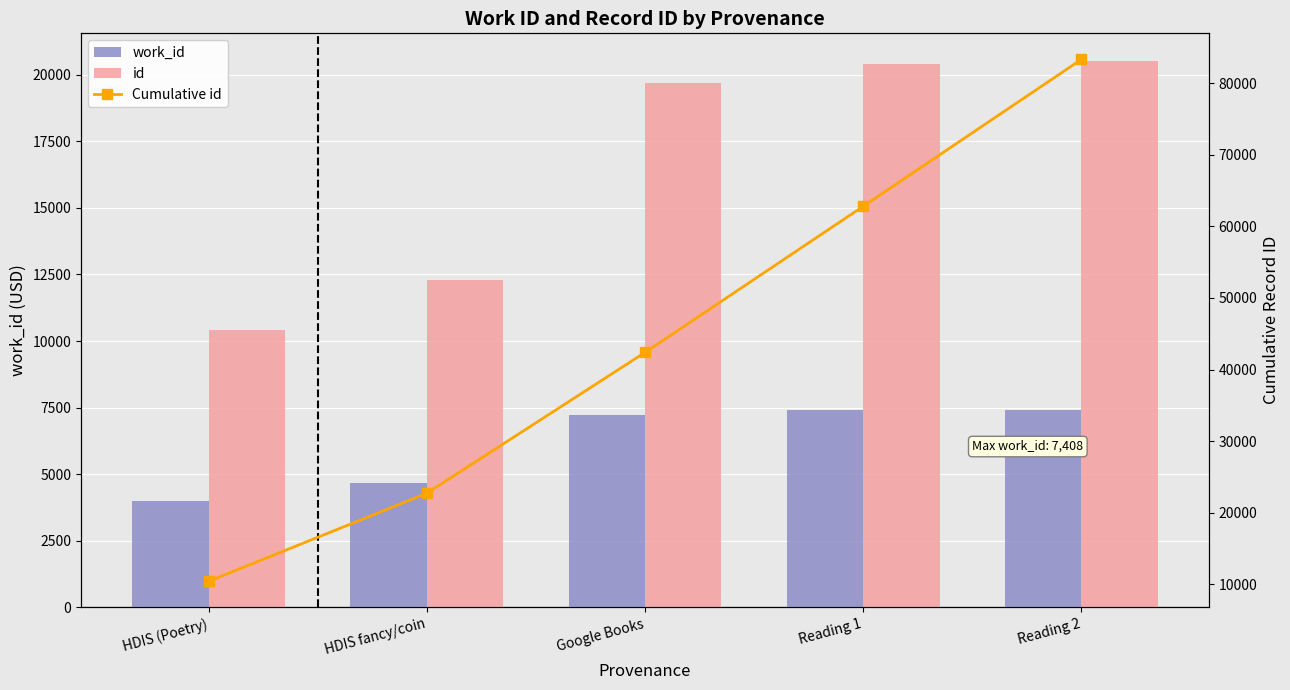

How many data points does each series have?

5